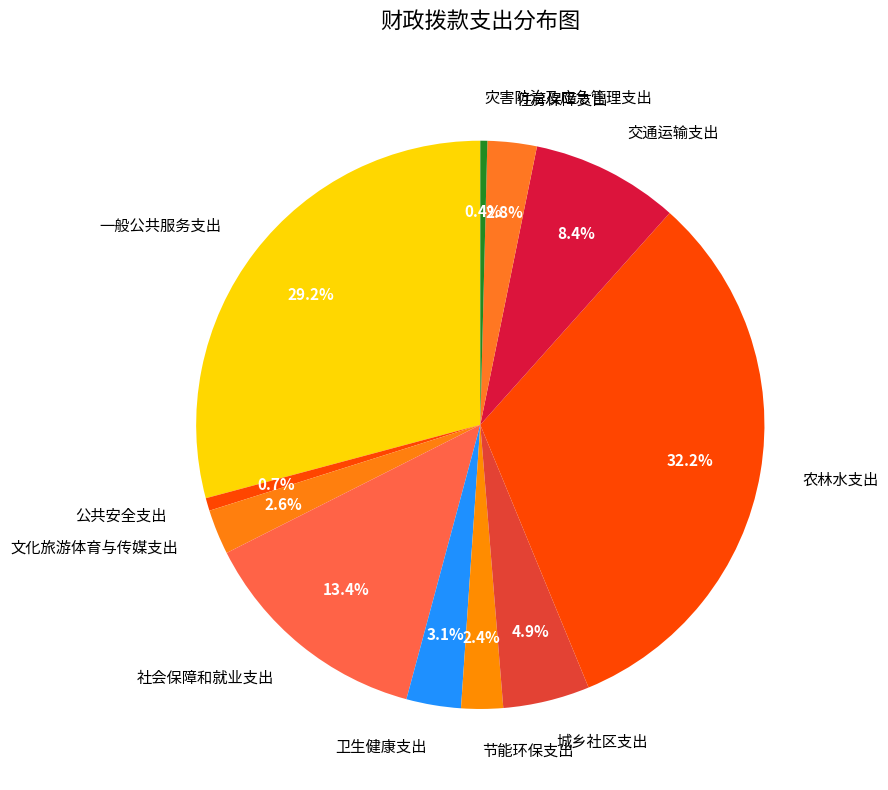

What is the ratio of the value at 一般公共服务支出 to the value at 农林水支出?

0.9